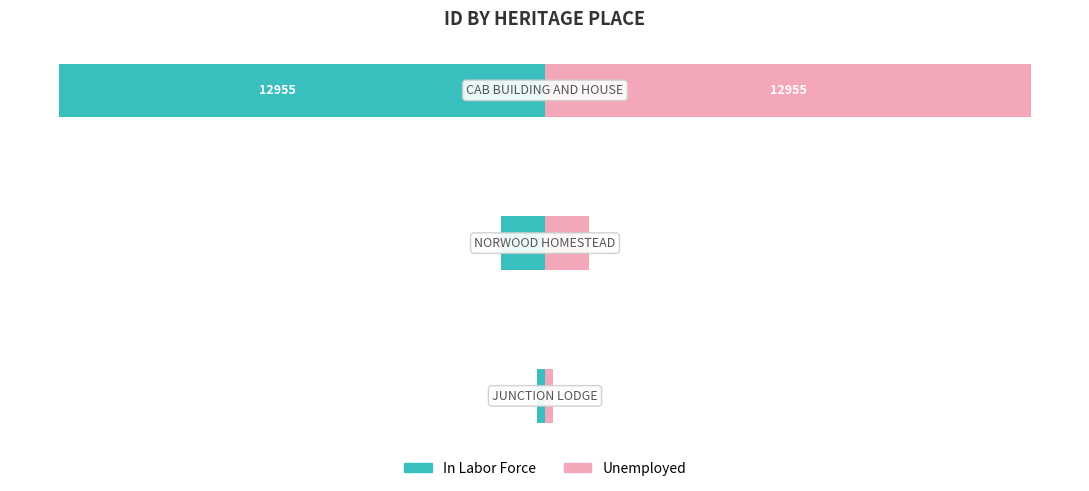

Reading right to left, extract all data points from this chart.

In Labor Force: -12955	-1185	-205
Unemployed: 12955	1185	205